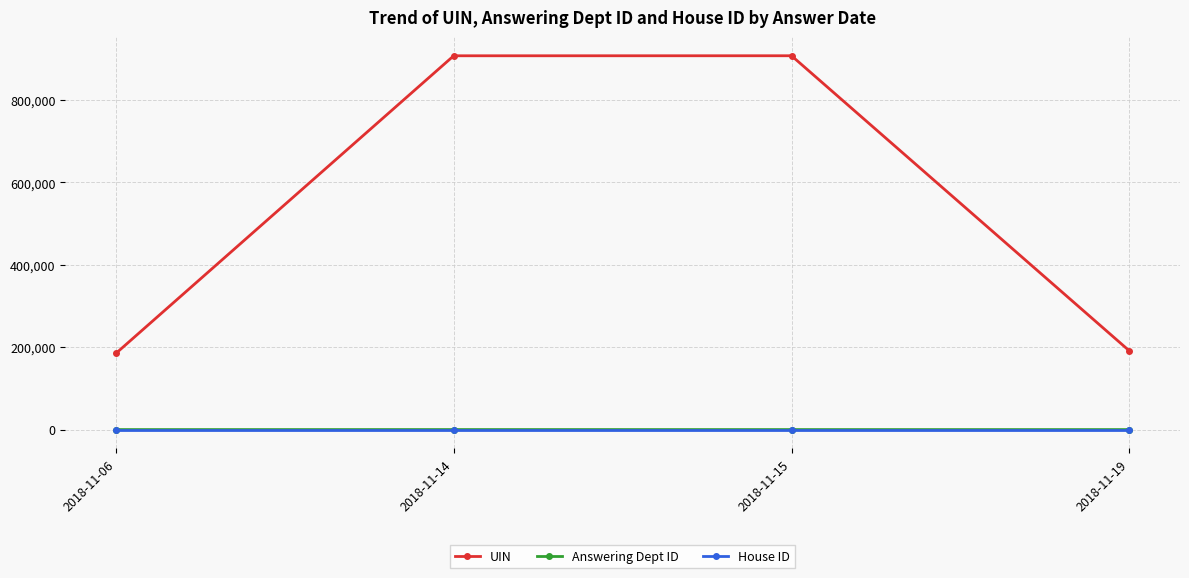

Which series has the largest range (max minus min)?

UIN